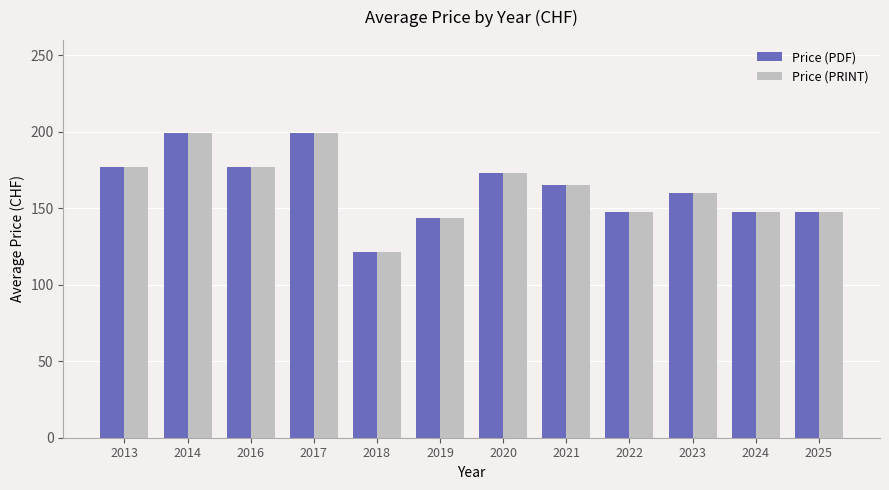

True or false: Price (PDF) has a value of 160.0 at 2023.

True